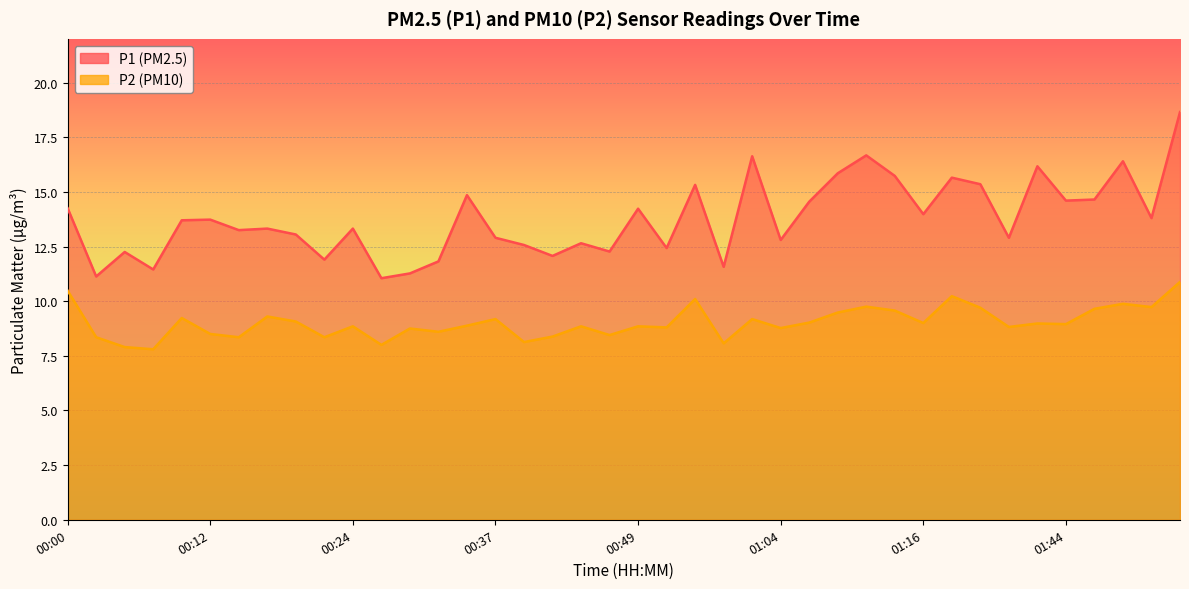

What is the difference between the maximum and minimum values in the P2 series?

3.1